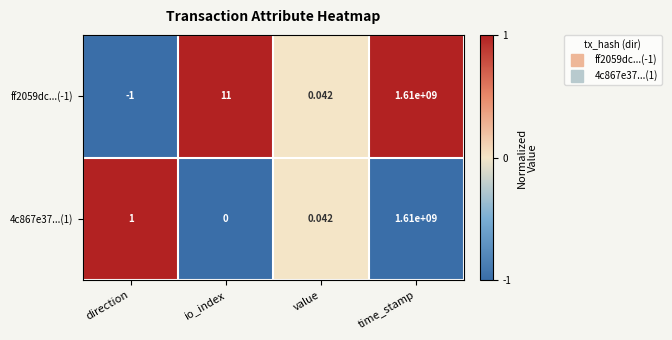

Where is 4c867e37...(1) nearest to the value 805000000?

direction